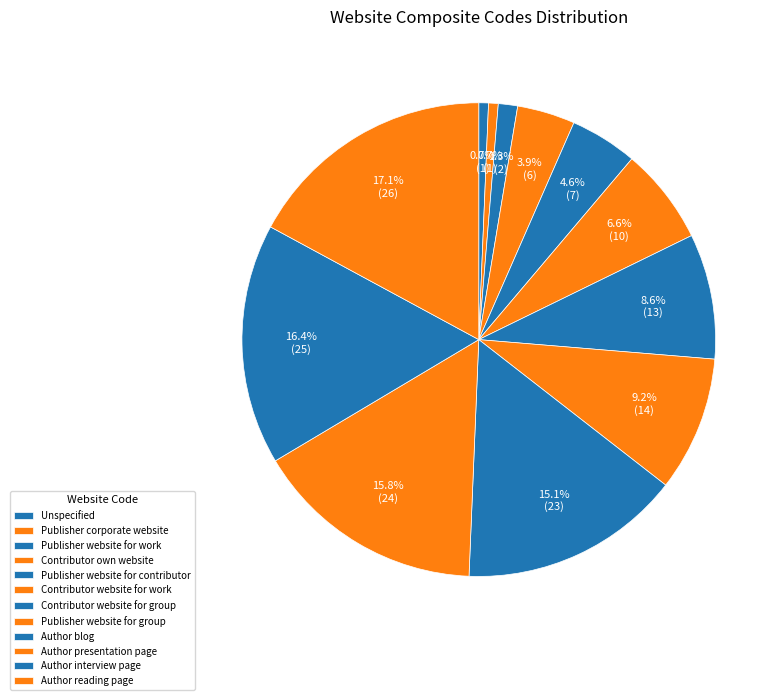

Which slice is the largest?

Author reading page